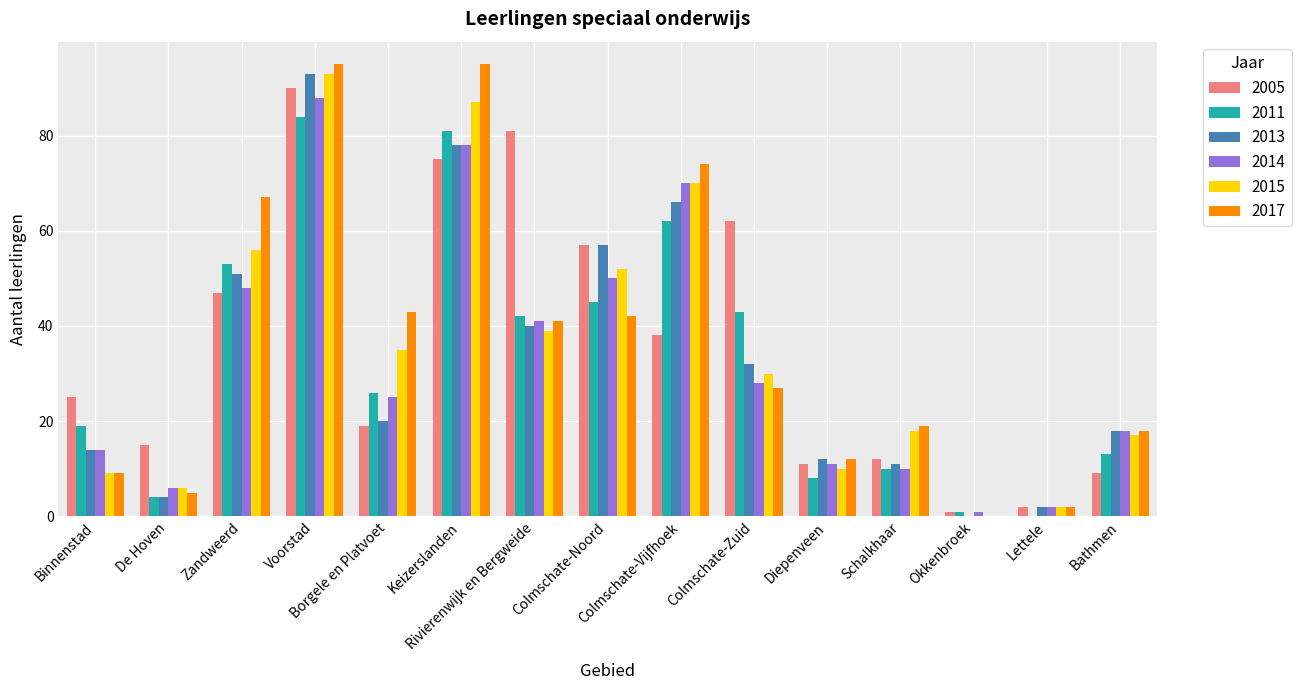

What is the maximum value for 2005?

90